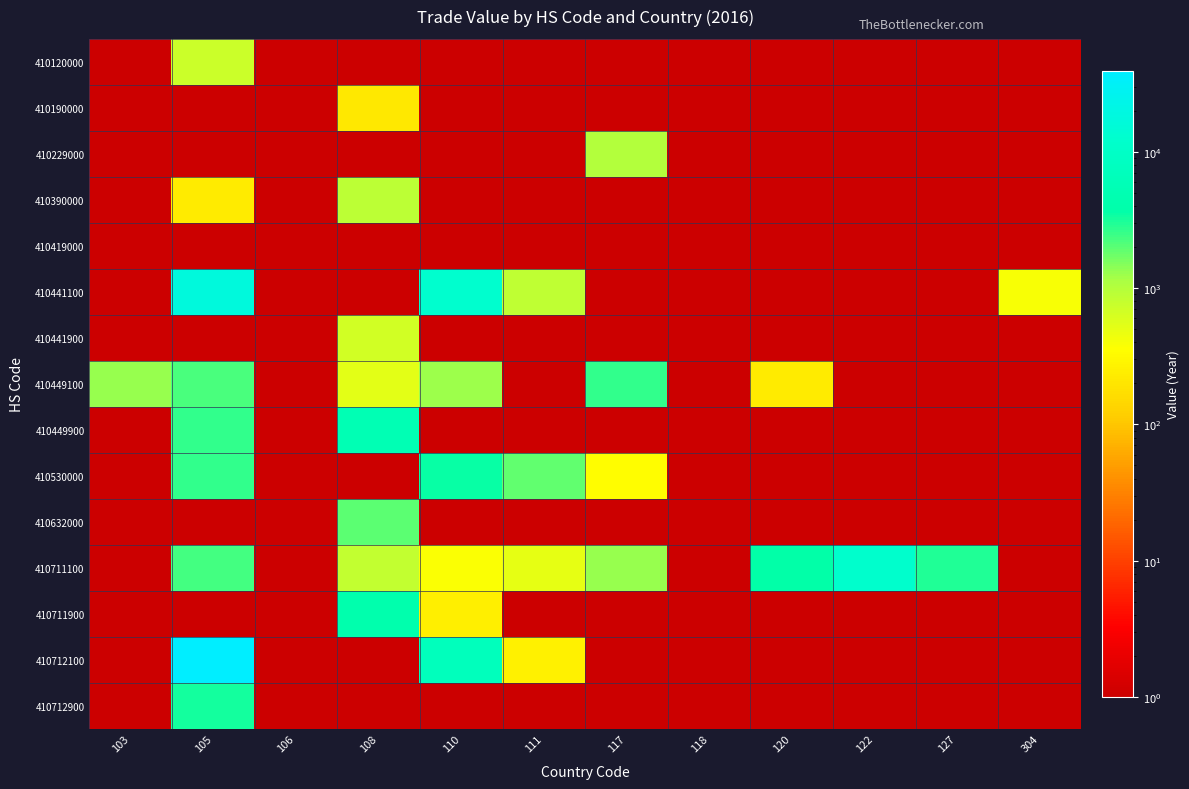

Reading left to right, extract all data points from this chart.

410120000: 103=1	105=735	106=1	108=1	110=1	111=1	117=1	118=1	120=1	122=1	127=1	304=1
410190000: 103=1	105=1	106=1	108=207	110=1	111=1	117=1	118=1	120=1	122=1	127=1	304=1
410229000: 103=1	105=1	106=1	108=1	110=1	111=1	117=1028	118=1	120=1	122=1	127=1	304=1
410390000: 103=1	105=228	106=1	108=898	110=1	111=1	117=1	118=1	120=1	122=1	127=1	304=1
410419000: 103=1	105=1	106=1	108=1	110=1	111=1	117=1	118=1	120=1	122=1	127=1	304=1
410441100: 103=1	105=17396	106=1	108=1	110=12855	111=872	117=1	118=1	120=1	122=1	127=1	304=400
410441900: 103=1	105=1	106=1	108=662	110=1	111=1	117=1	118=1	120=1	122=1	127=1	304=1
410449100: 103=1324	105=2187	106=1	108=514	110=1230	111=1	117=2595	118=1	120=226	122=1	127=1	304=1
410449900: 103=1	105=2588	106=1	108=5338	110=1	111=1	117=1	118=1	120=1	122=1	127=1	304=1
410530000: 103=1	105=2586	106=1	108=1	110=3532	111=1912	117=345	118=1	120=1	122=1	127=1	304=1
410632000: 103=1	105=1	106=1	108=2007	110=1	111=1	117=1	118=1	120=1	122=1	127=1	304=1
410711100: 103=1	105=2342	106=1	108=824	110=384	111=497	117=1300	118=1	120=3640	122=12151	127=2937	304=1
410711900: 103=1	105=1	106=1	108=4087	110=254	111=1	117=1	118=1	120=1	122=1	127=1	304=1
410712100: 103=1	105=39352	106=1	108=1	110=7184	111=260	117=1	118=1	120=1	122=1	127=1	304=1
410712900: 103=1	105=3249	106=1	108=1	110=1	111=1	117=1	118=1	120=1	122=1	127=1	304=1